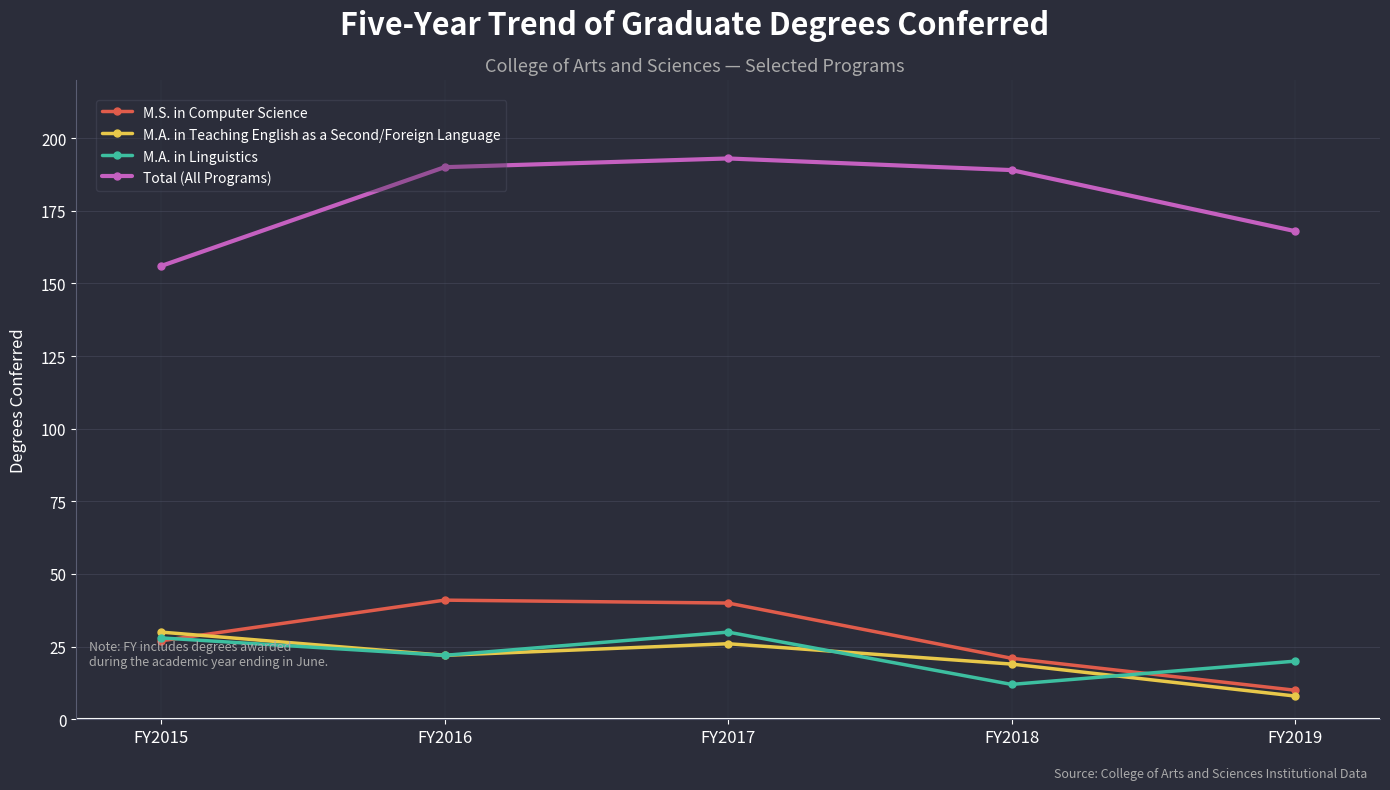

At which category does the chart reach its peak across all series?

FY2017